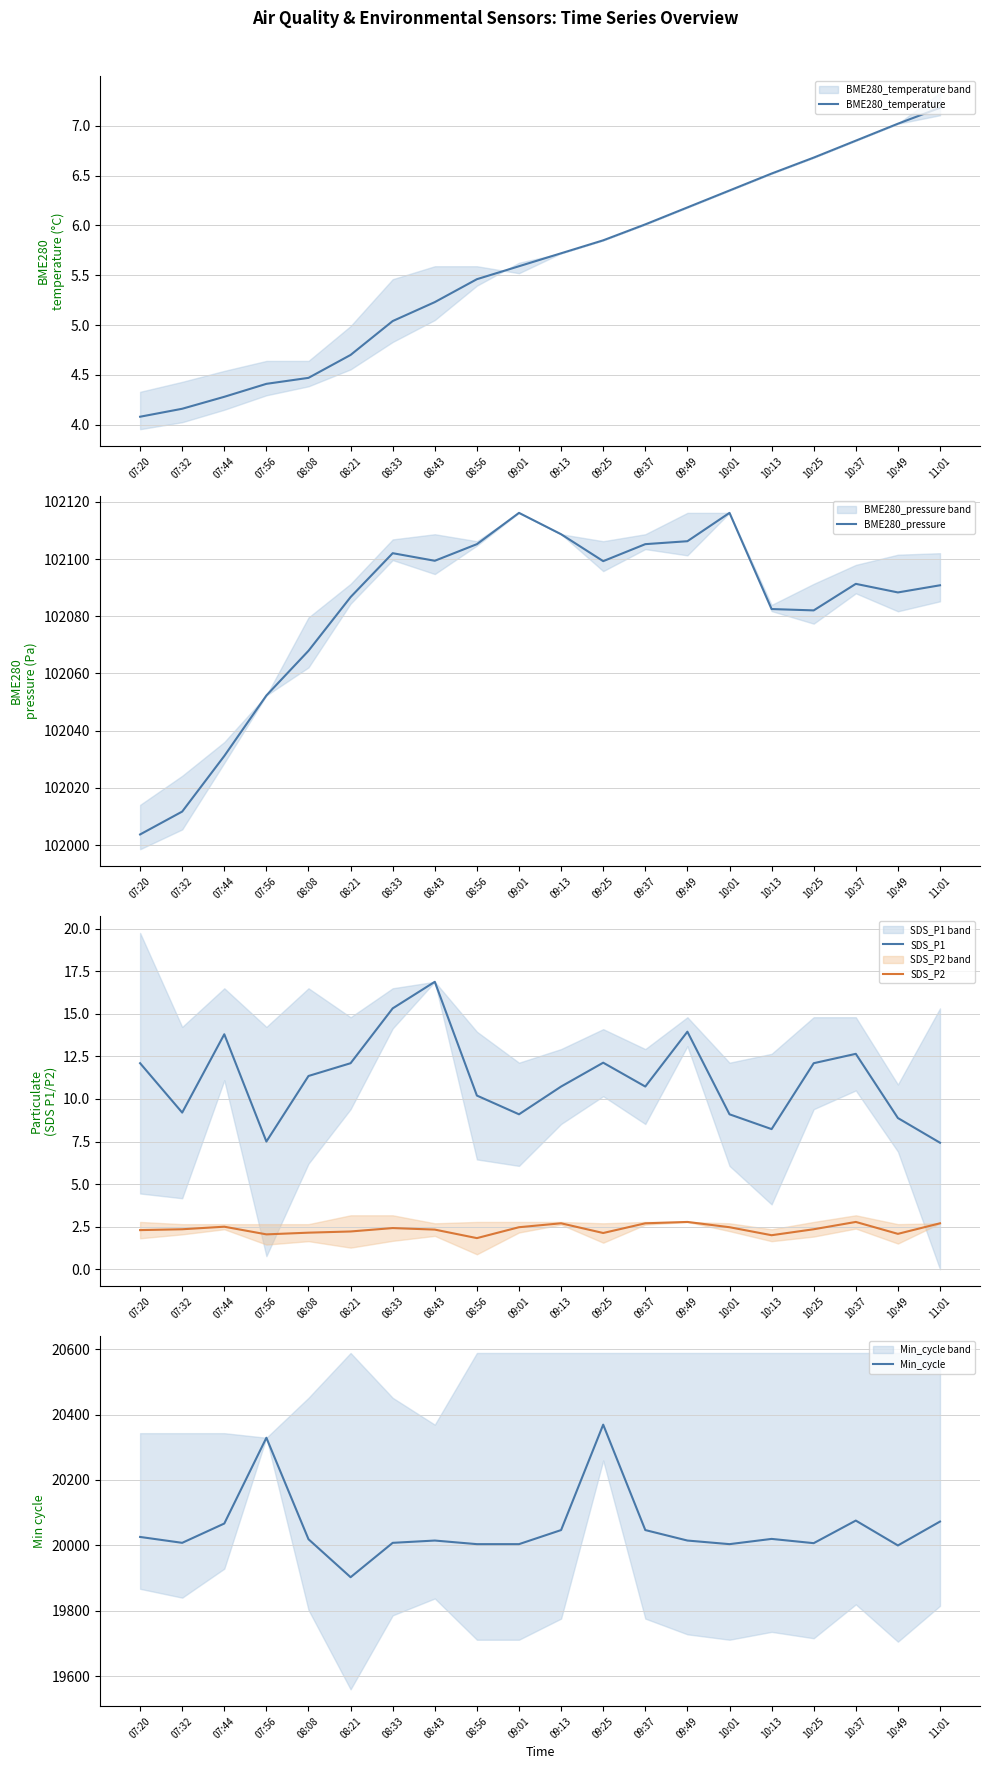

True or false: BME280_pressure and Min_cycle cross at least once.

False